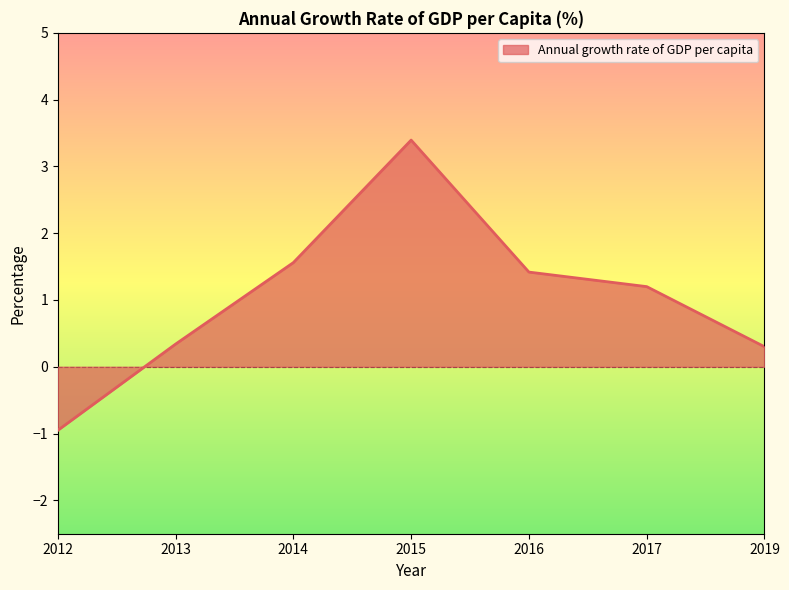

What is the sum of the values at 2016 and 2013?

1.8